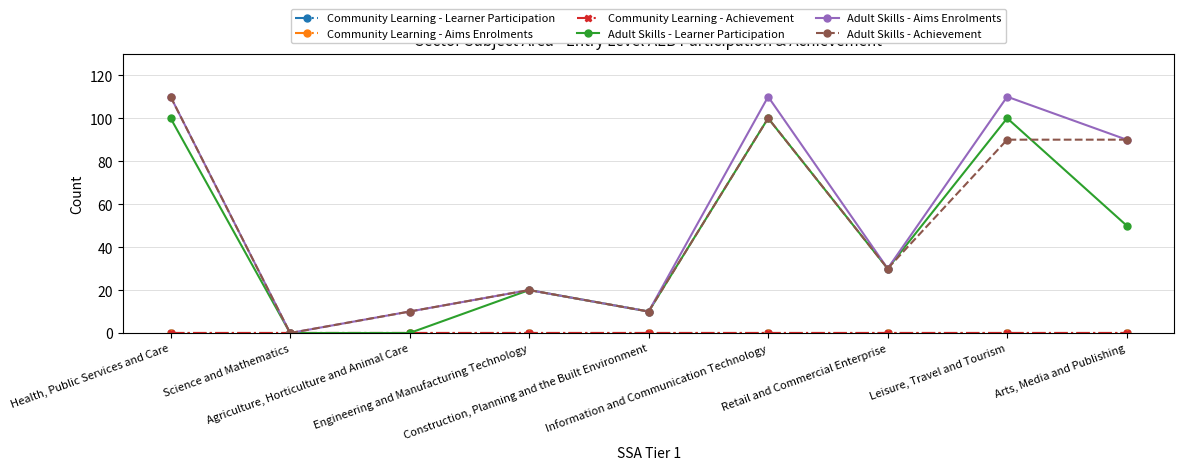

Is this an area chart (filled region under the line)?

No